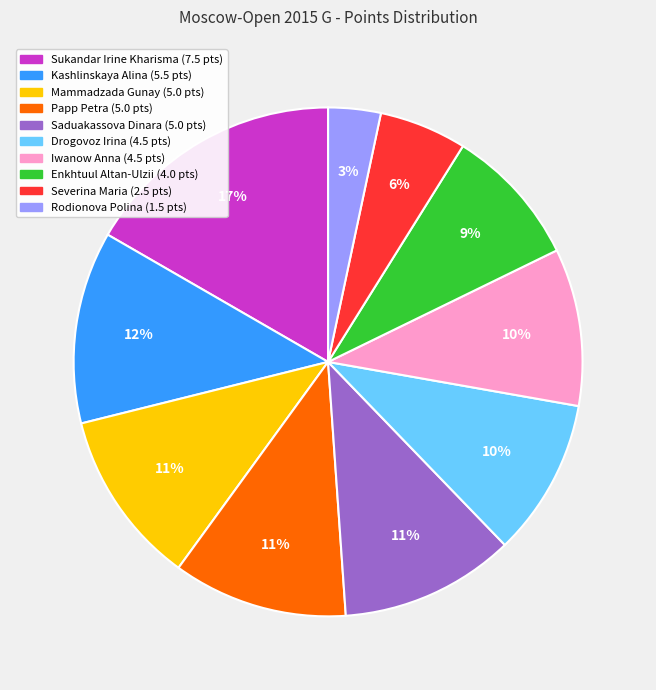

To the nearest percent, what percentage of the pie is Sukandar Irine Kharisma?

17%